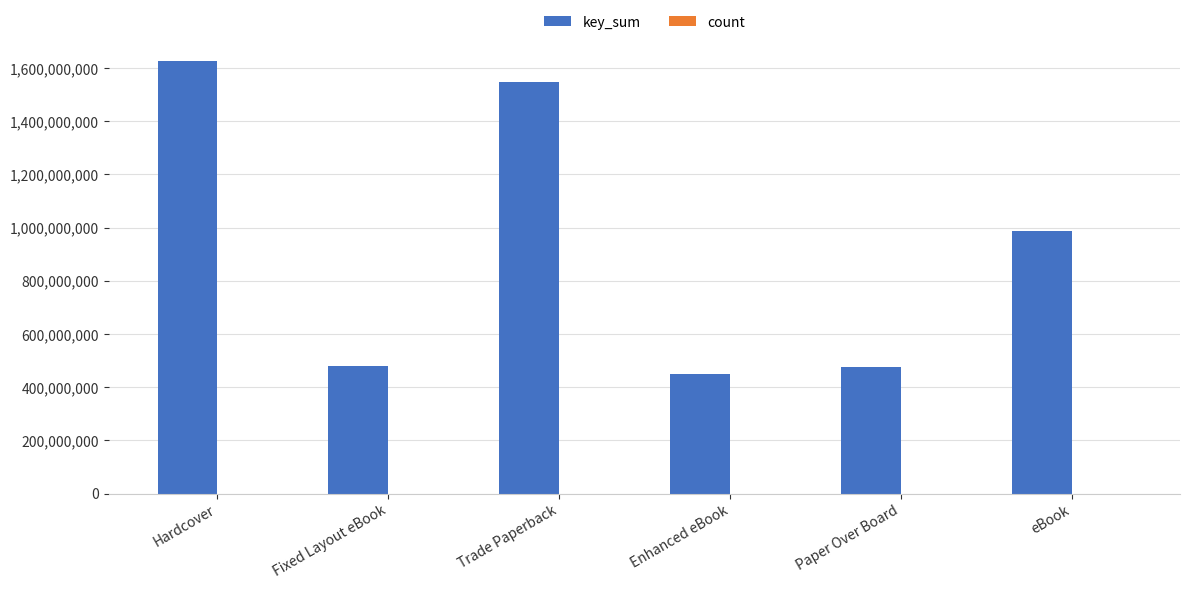

Which series changed the most between Fixed Layout eBook and eBook?

key_sum